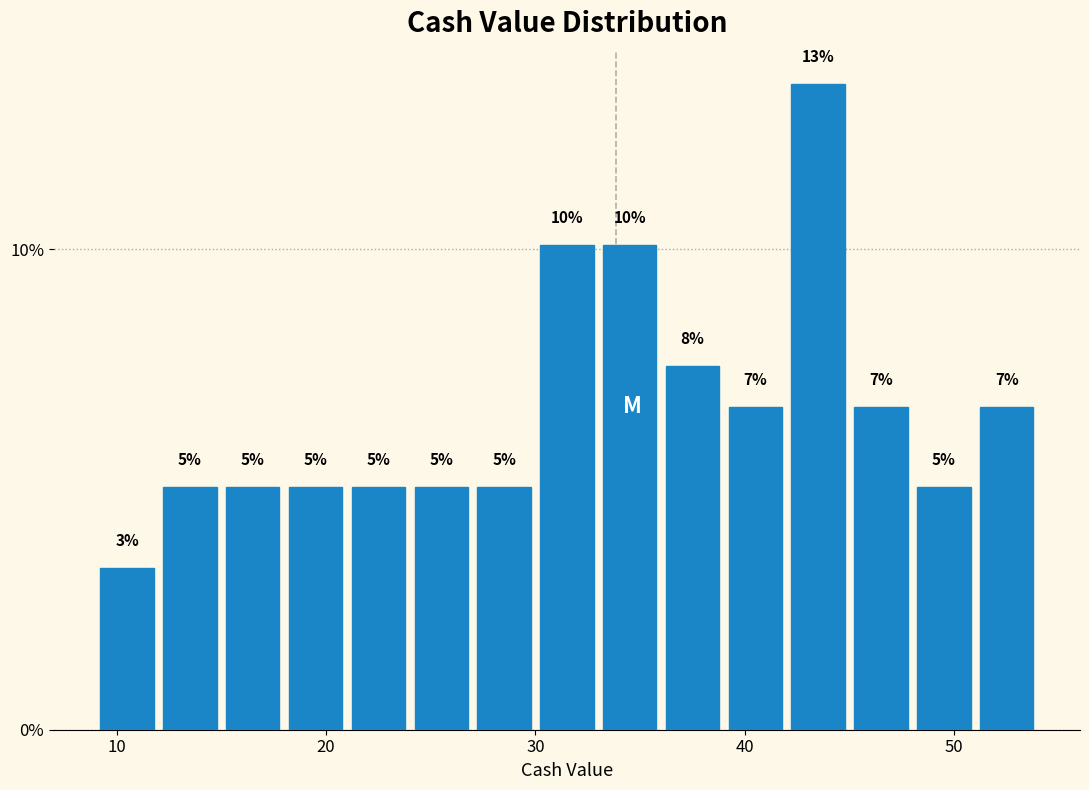

Around what value on the x-axis is the tallest bar? Give the approximate position of its centre, as read against the axis.

44